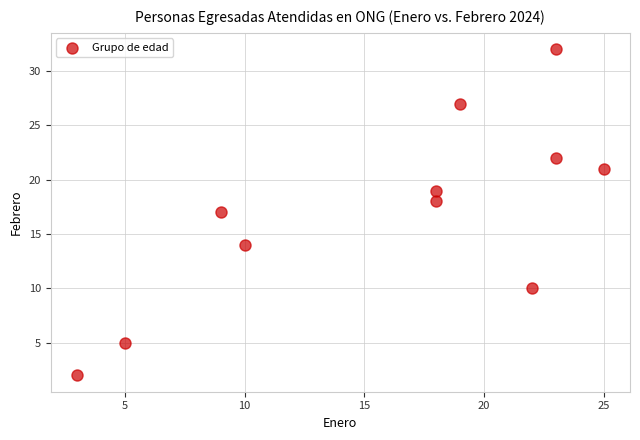

What is the average X value?

16